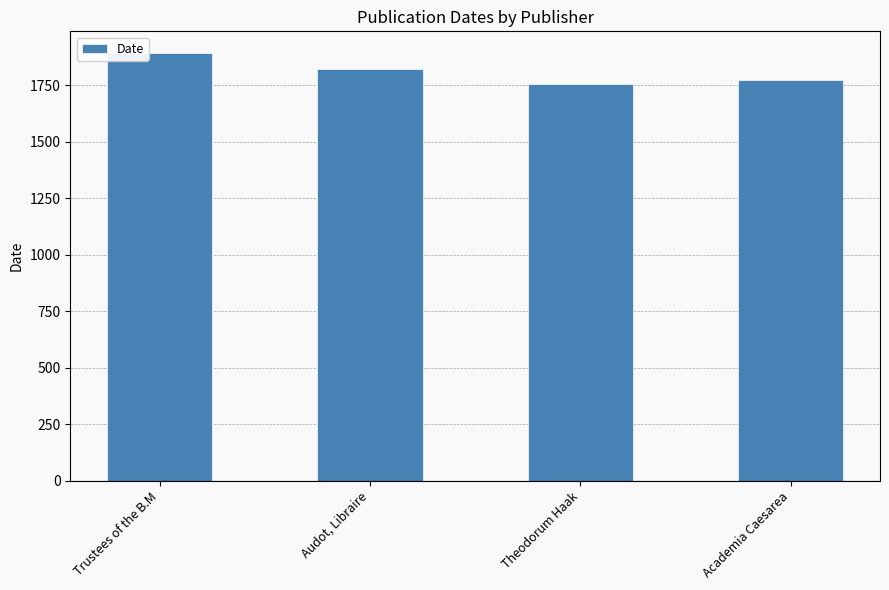

How many values are below 1824?

2